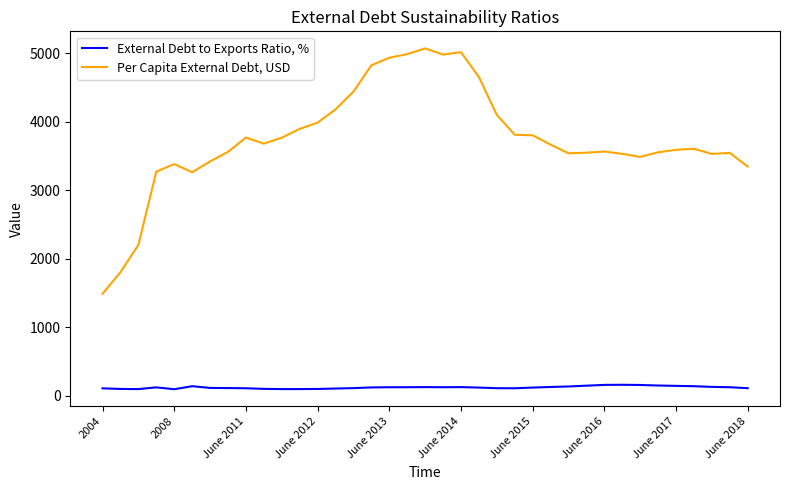

True or false: External Debt to Exports Ratio, % and Per Capita External Debt, USD intersect in this chart.

False